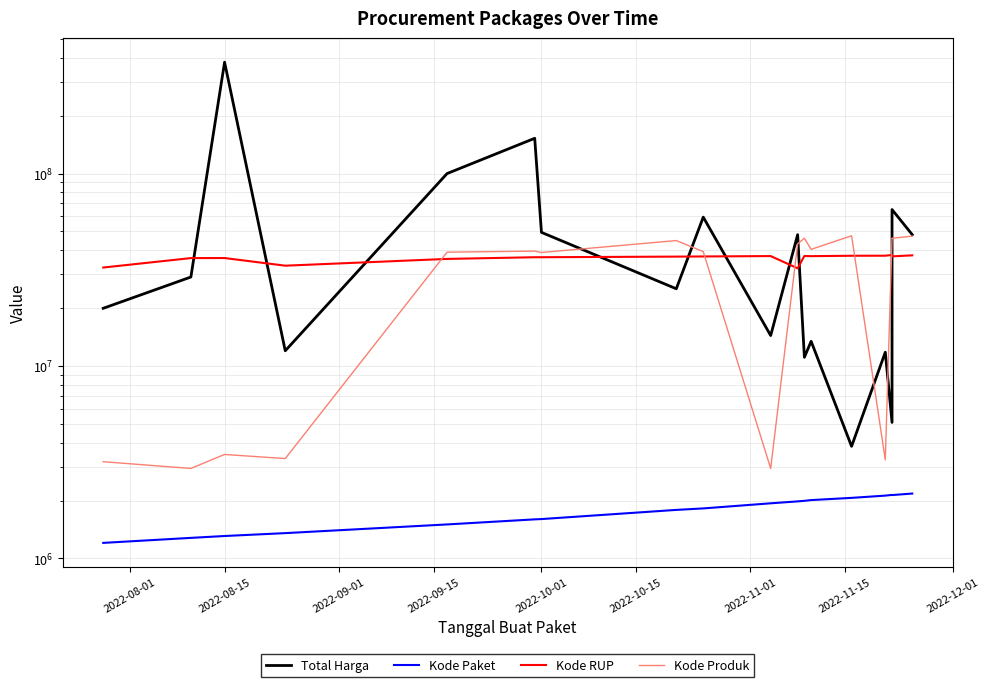

True or false: Kode Paket and Kode RUP cross at least once.

False